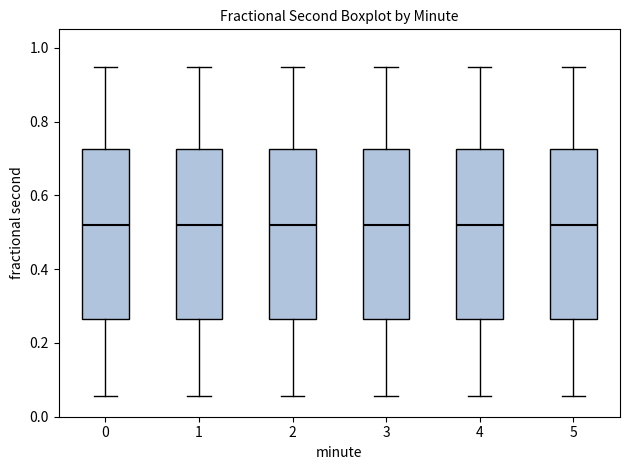

Reading left to right, transcribe this box plot: for each box, give where its median line is, the range the box spans, and where its two whiskers end, as read against the y-axis. The values are not printed on the chart, so give them approximately, as read against the axis.

0: median 0.52, box 0.26 to 0.72, whiskers 0.06 to 0.94
1: median 0.52, box 0.26 to 0.72, whiskers 0.06 to 0.94
2: median 0.52, box 0.26 to 0.72, whiskers 0.06 to 0.94
3: median 0.52, box 0.26 to 0.72, whiskers 0.06 to 0.94
4: median 0.52, box 0.26 to 0.72, whiskers 0.06 to 0.94
5: median 0.52, box 0.26 to 0.72, whiskers 0.06 to 0.94